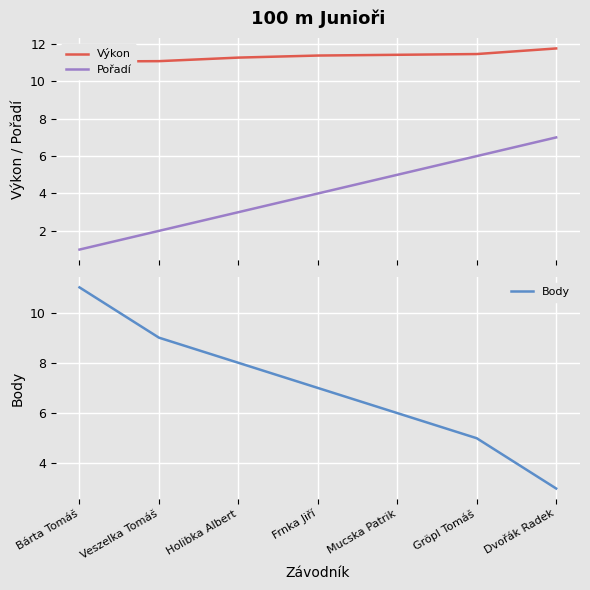

What is the difference between the maximum and minimum values in the Pořadí series?

6